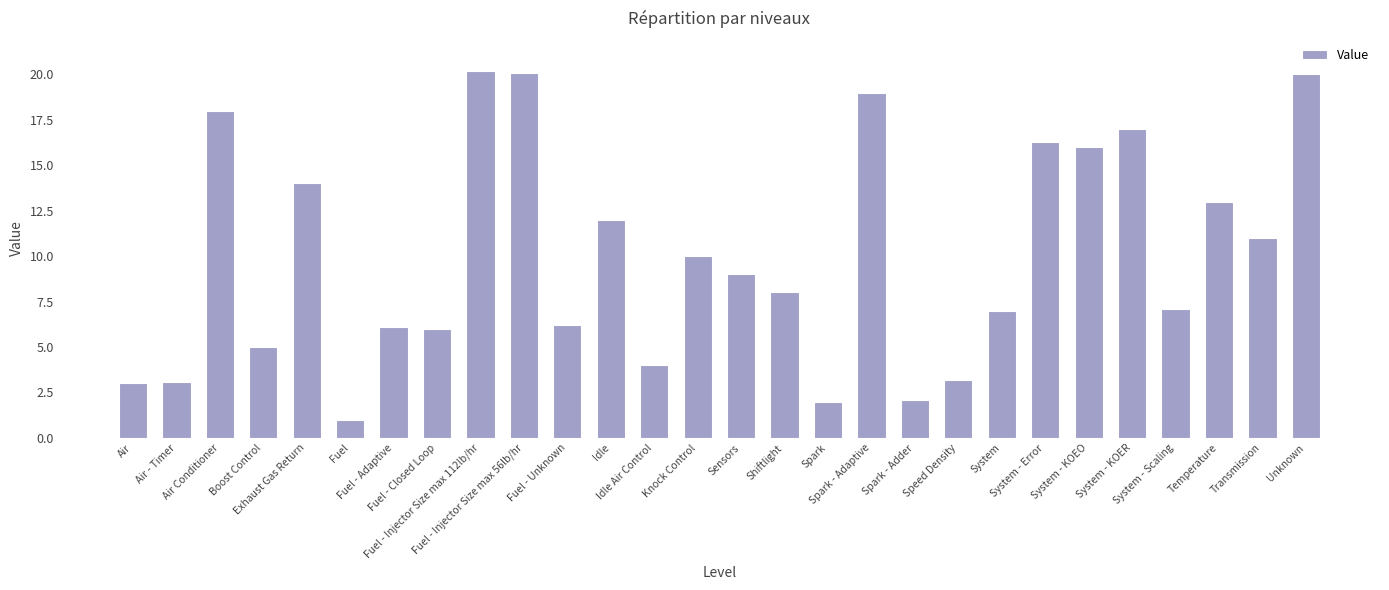

At which category does the chart reach its minimum across all series?

Fuel